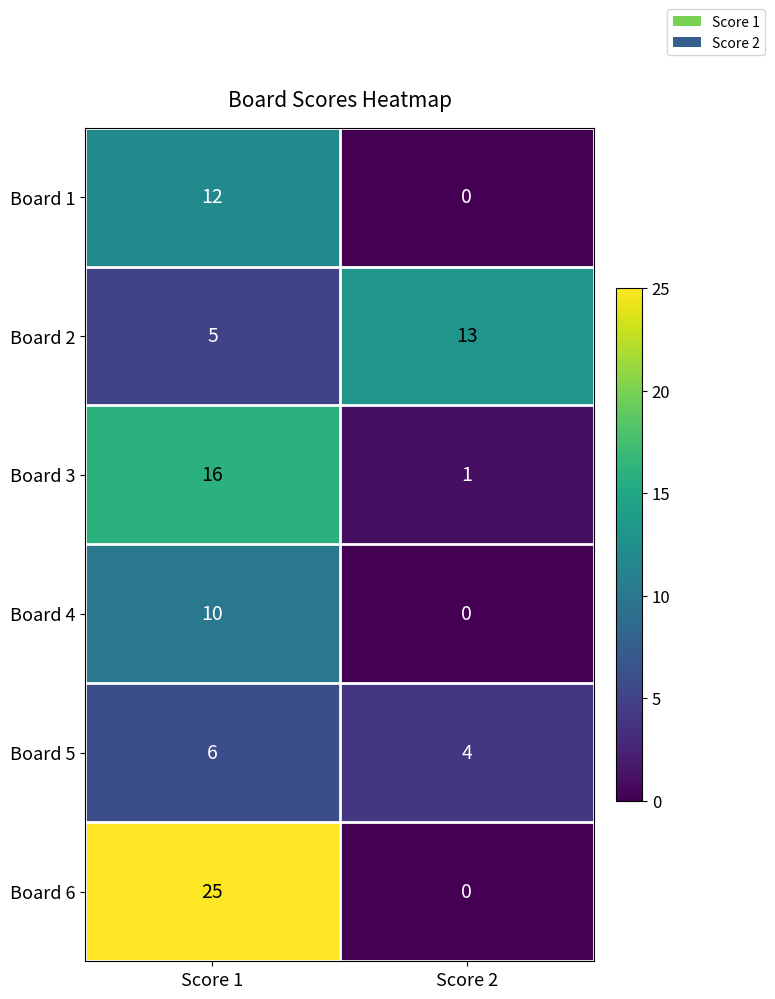

Rank the series by their maximum value, from highest to lowest.

Board 6, Board 3, Board 2, Board 1, Board 4, Board 5